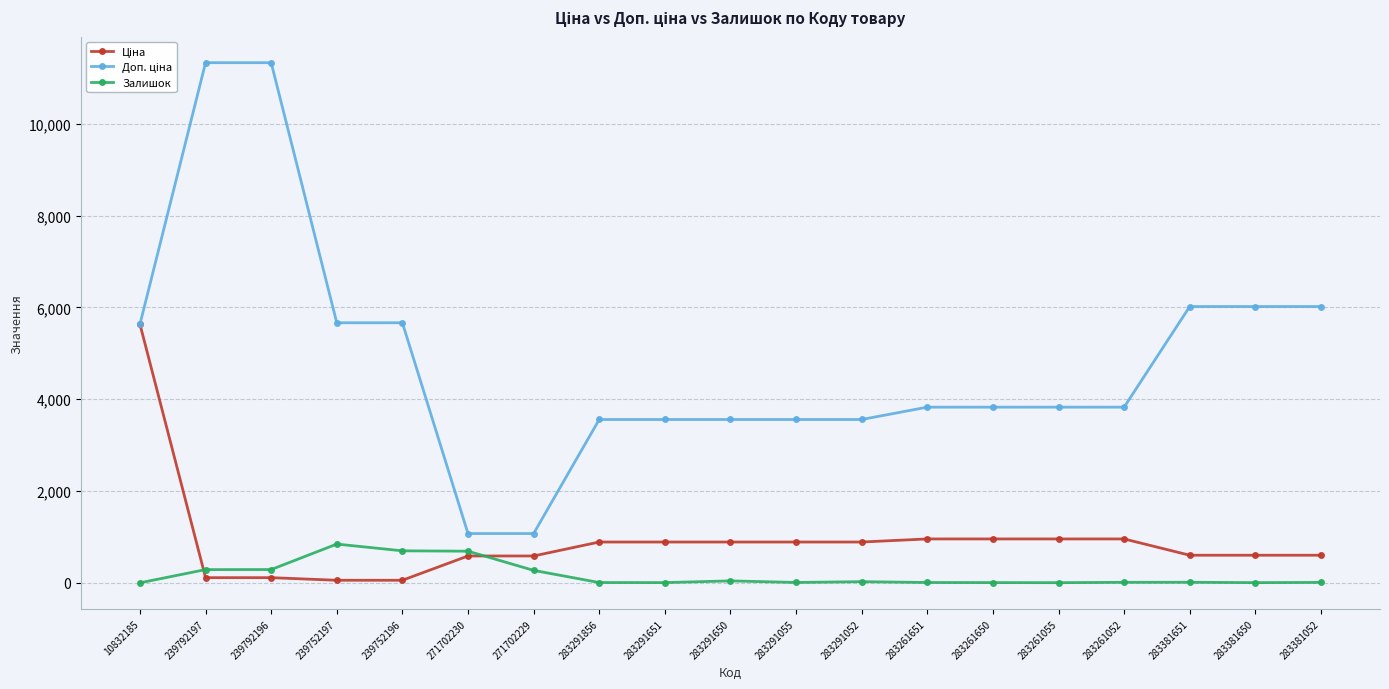

What is the value of the Ціна point at the 7th from the left?

586.0